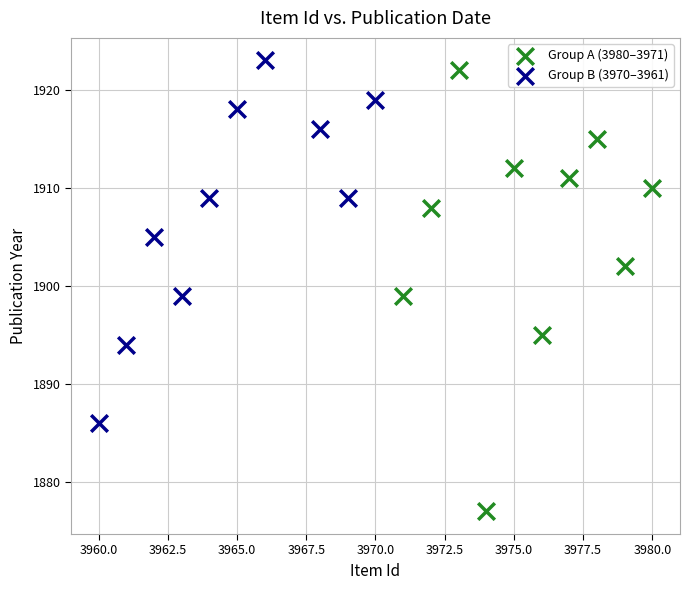

Which series has the largest Y range (max minus min)?

Group A (3980–3971)